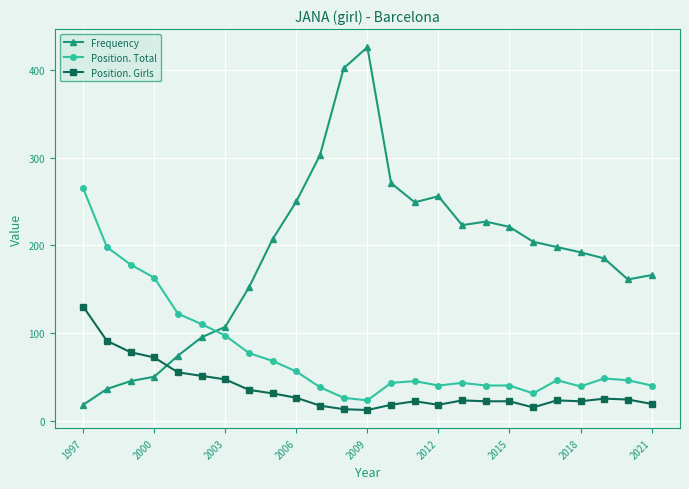

Which series has the largest range (max minus min)?

Frequency